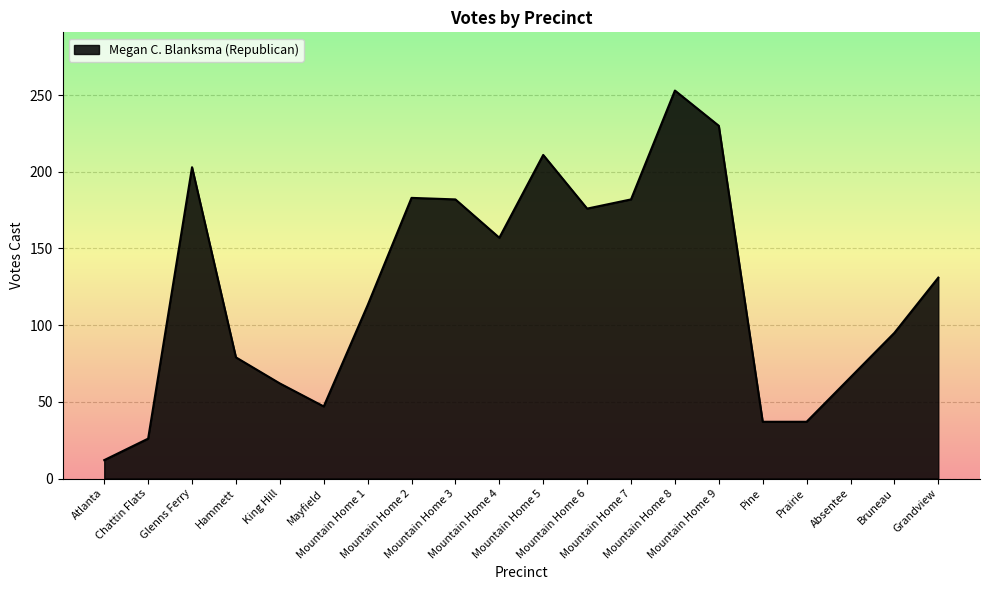

What is the minimum value shown in the chart?

12